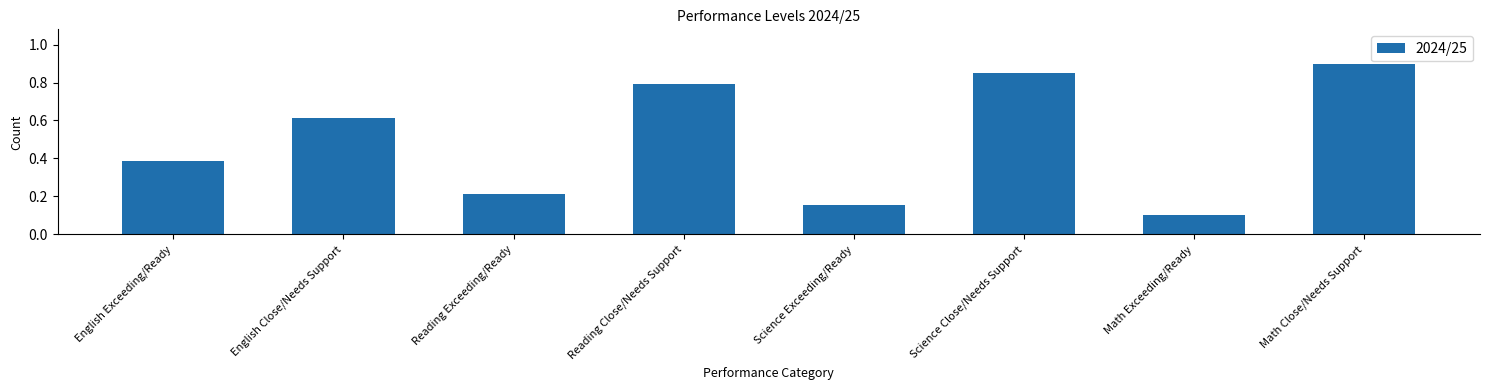

What is the difference between the values at Math Exceeding/Ready and Reading Close/Needs Support?

0.7